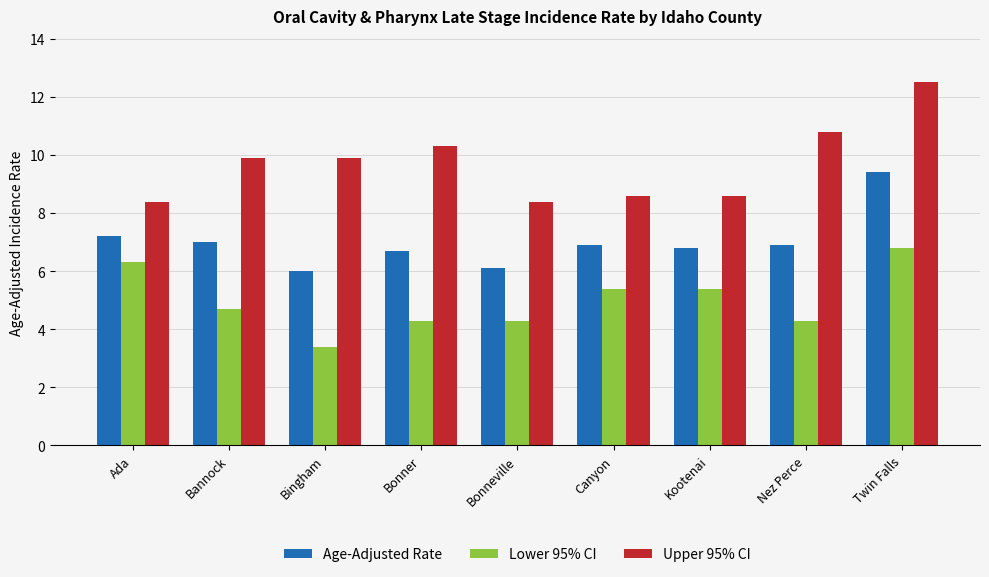

At which category does the chart reach its peak across all series?

Twin Falls